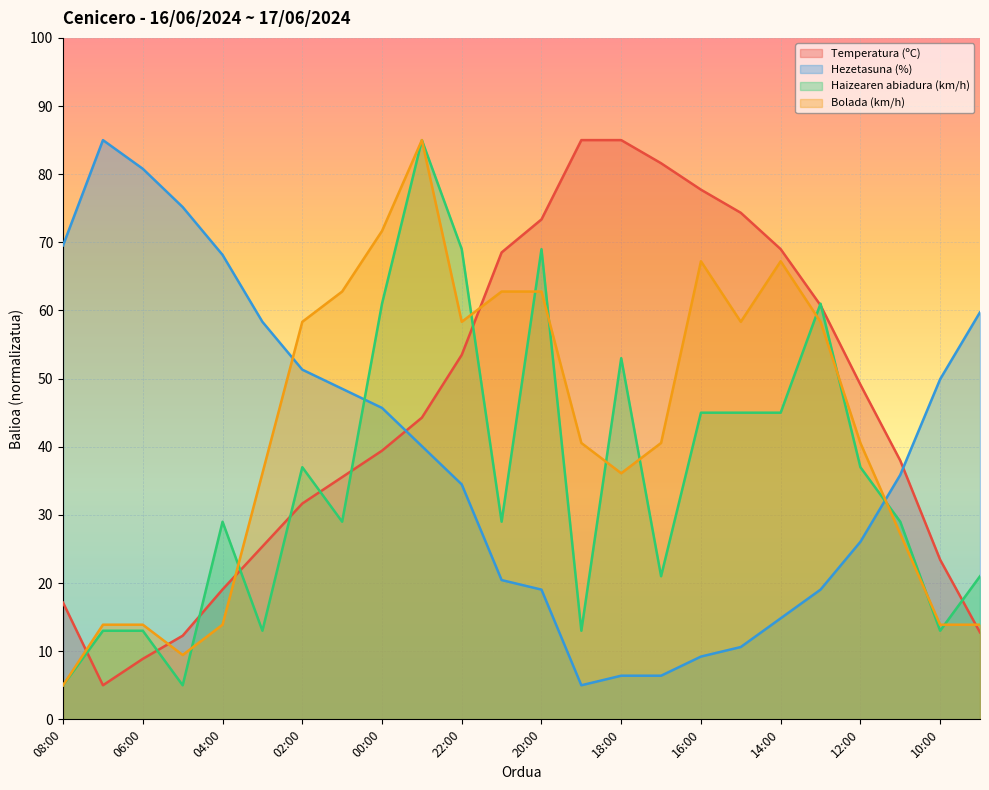

Which series ends up on top after the final intersection of Temperatura (ºC) and Haizearen abiadura (km/h)?

Haizearen abiadura (km/h)